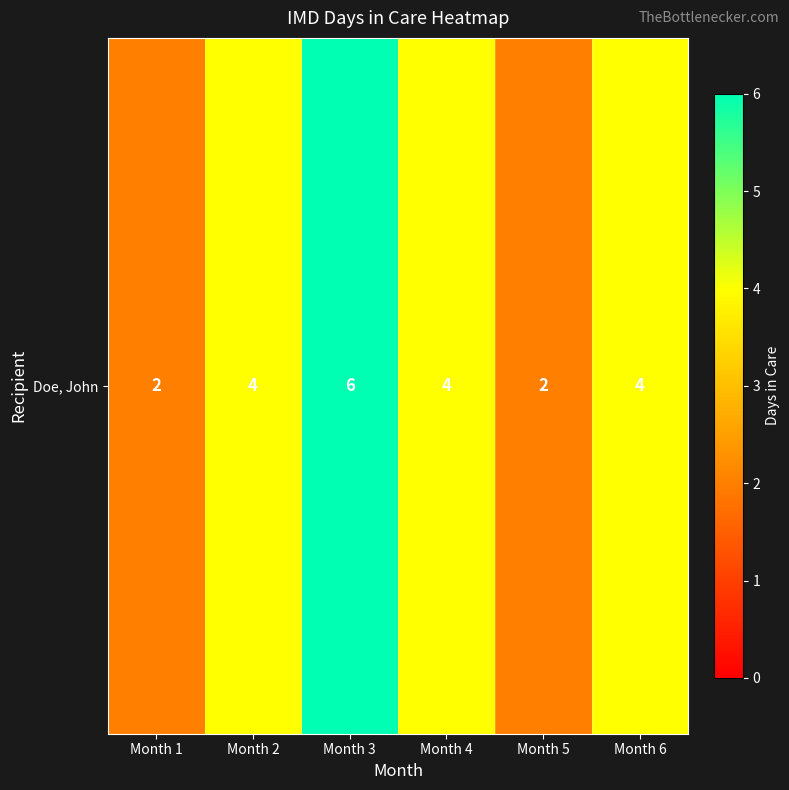

True or false: the data shows 1 at Month 5.

False